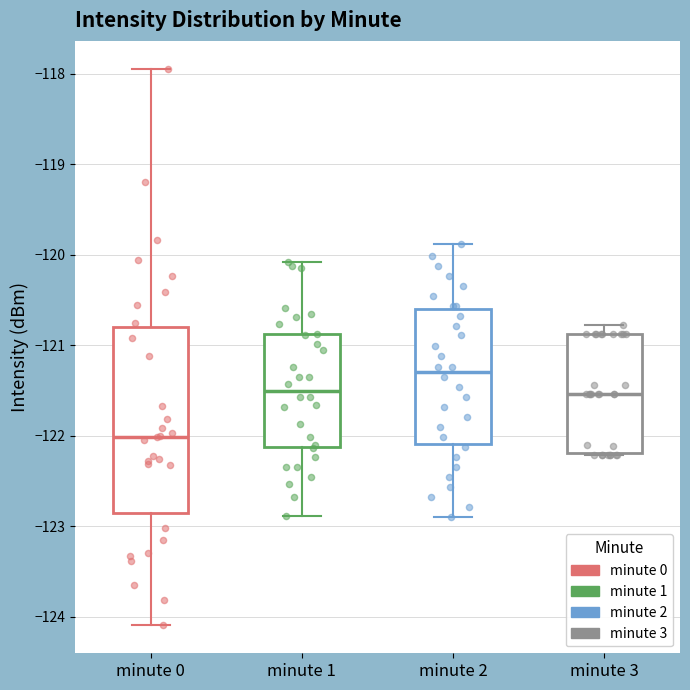

Where is the upper edge of the box for minute 0 on the y-axis? The values are not printed on the chart, so give them approximately, as read against the axis.

-120.8